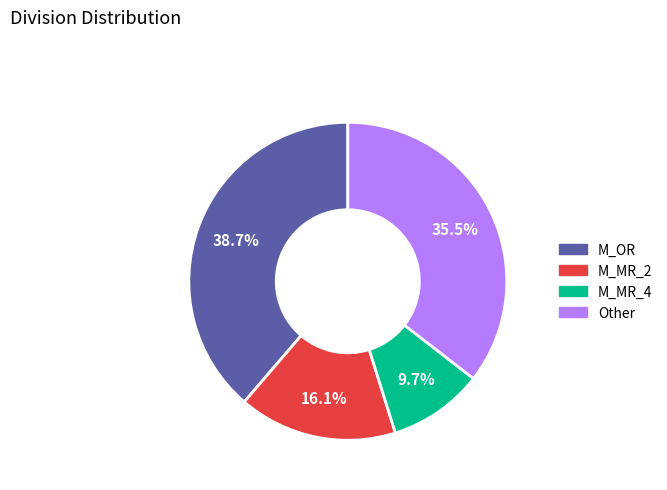

Is there any slice that represents more than half of the pie?

No